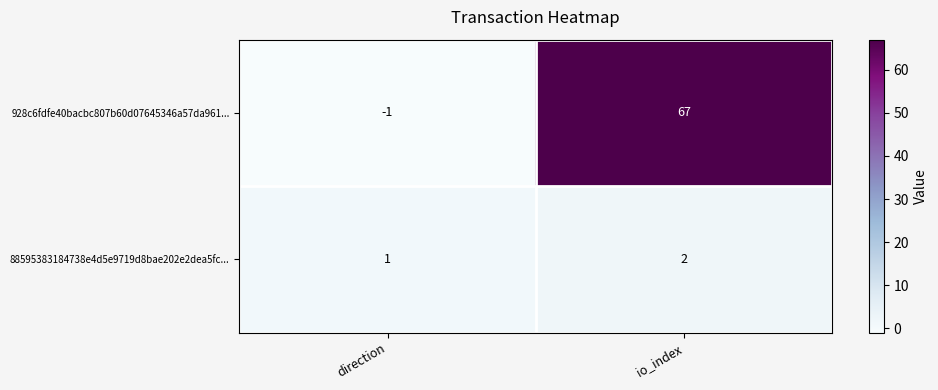

The value of 928c6fdfe40bacbc807b60d07645346a57da961... at io_index is 112. True or false?

False